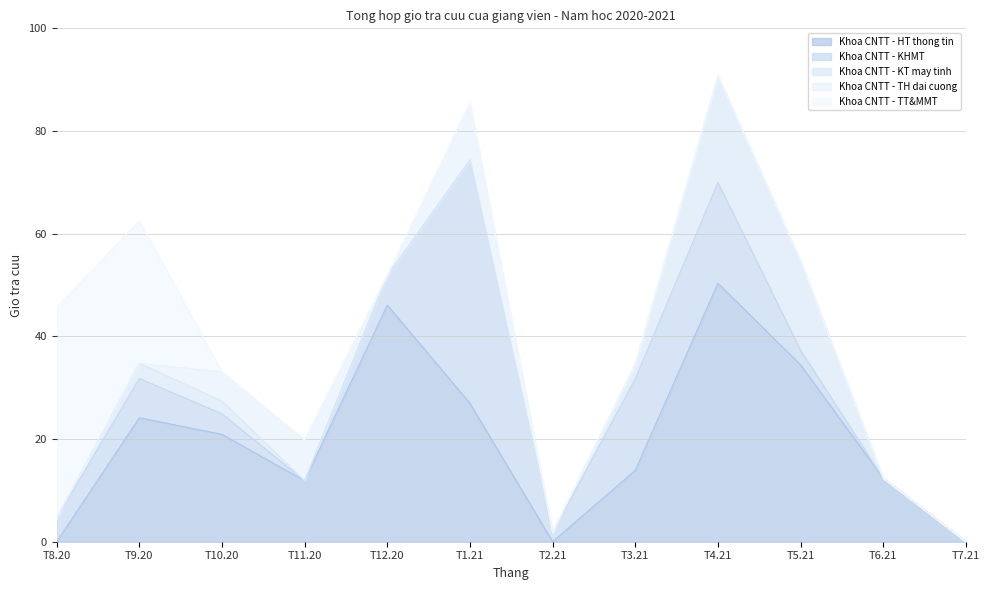

True or false: Khoa CNTT - TT&MMT has more than 0 interior local peaks.

False